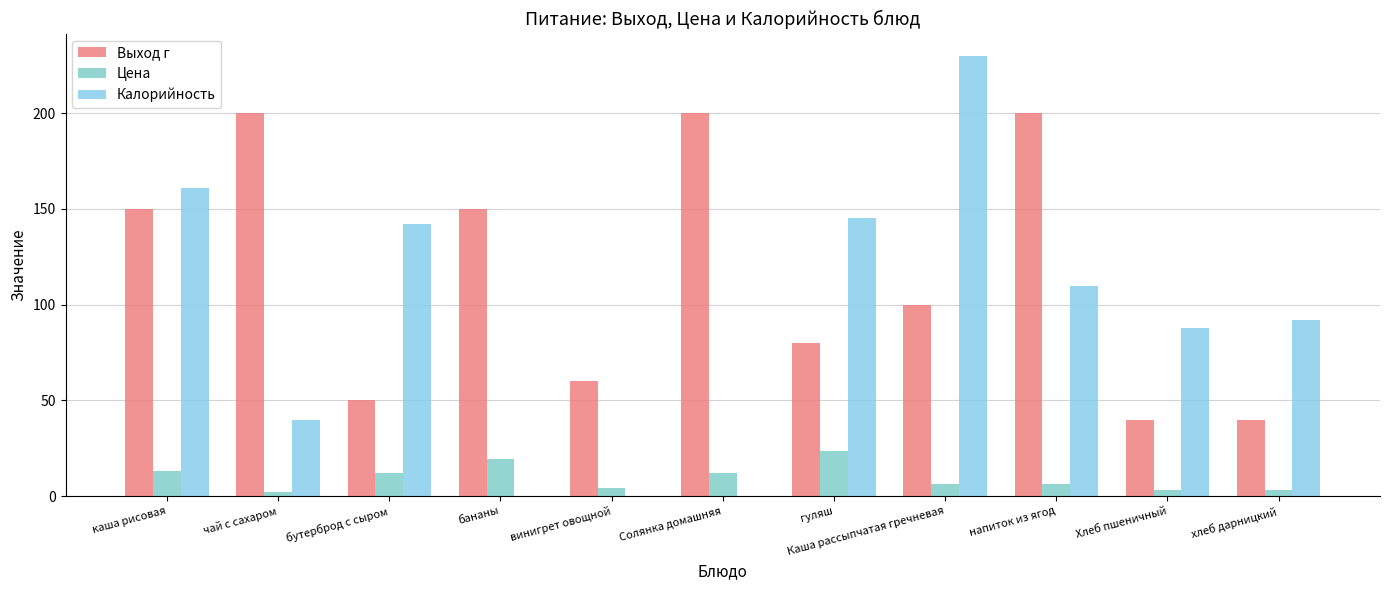

Between Солянка домашняя and Хлеб пшеничный, which series saw the biggest shift?

Выход г